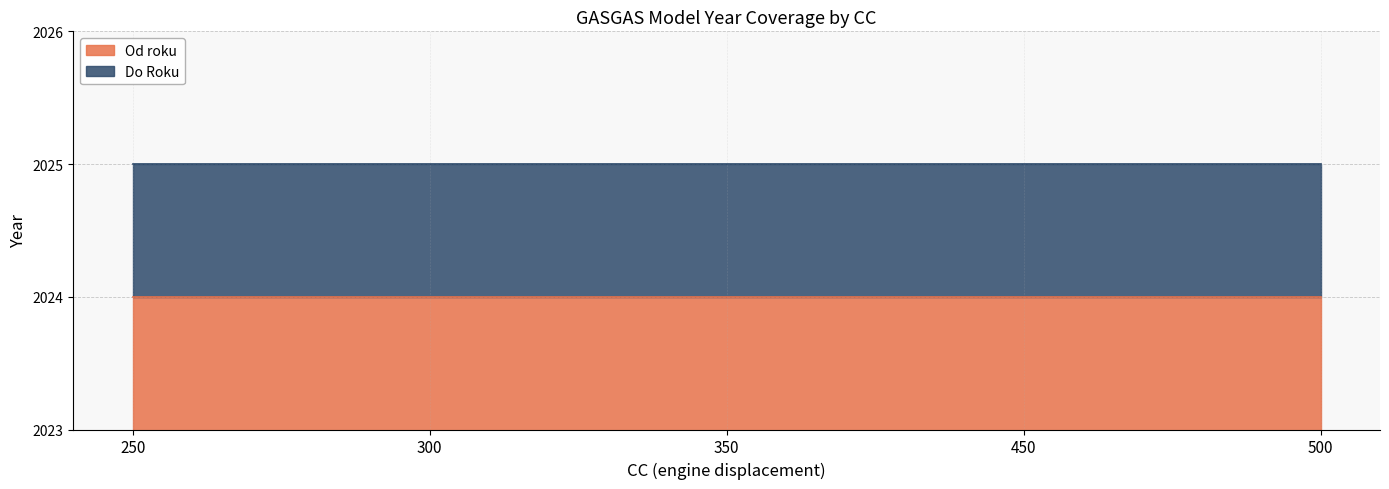

The value of Od roku at 300 is 1266. True or false?

False